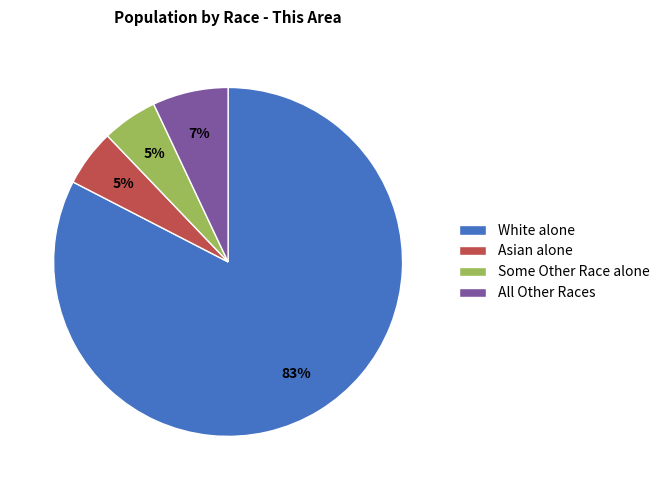

Which category accounts for the majority?

White alone